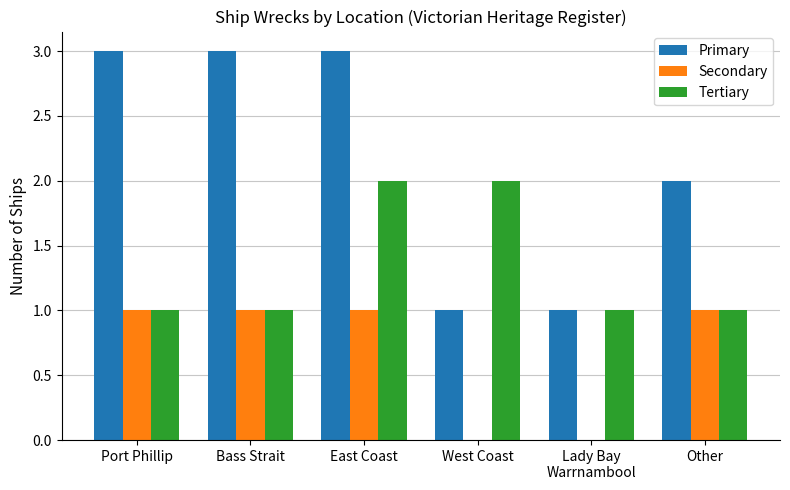

What is the sum of all Tertiary values?

8